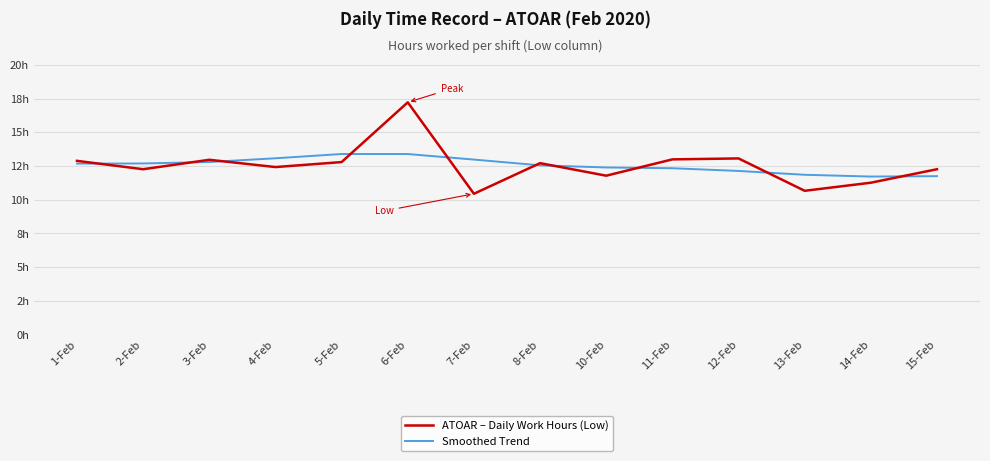

Does the chart have visible grid lines?

Yes